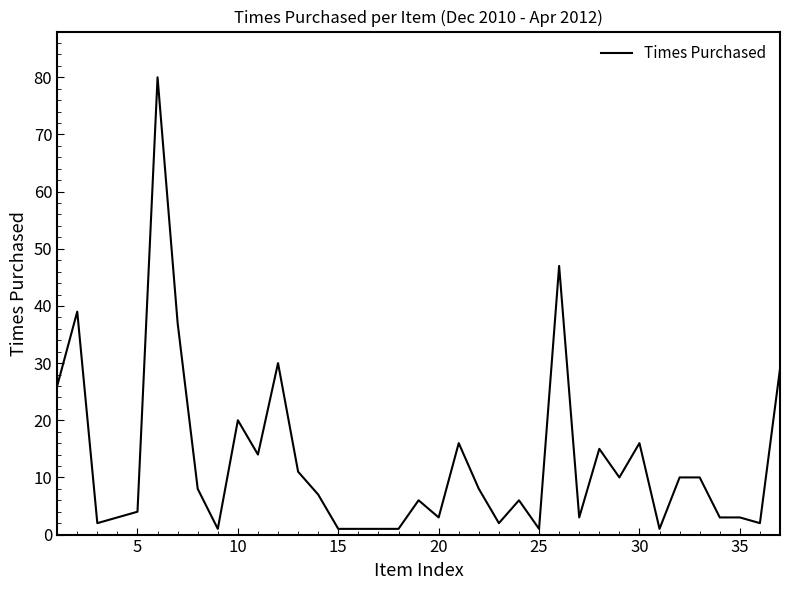

What is the maximum value shown in the chart?

80